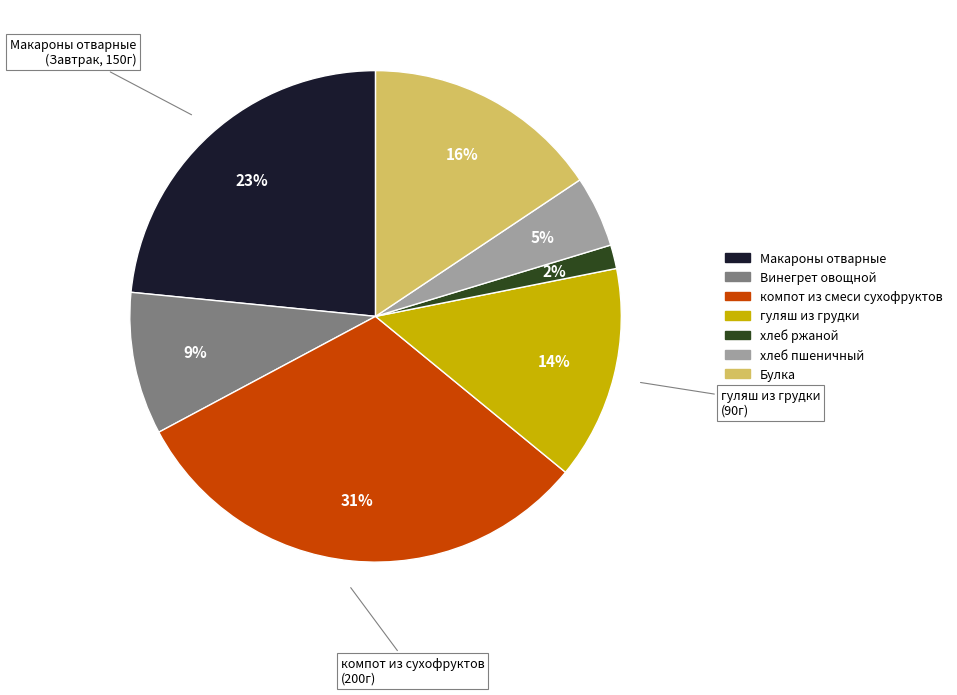

The Булка slice represents 23% of the pie. True or false?

False